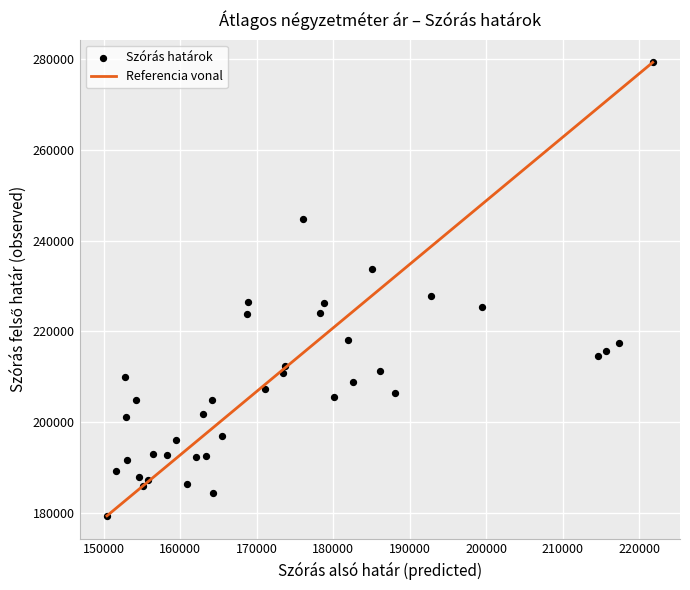

What Y value in the scatter plot is closest to 229302?

227784